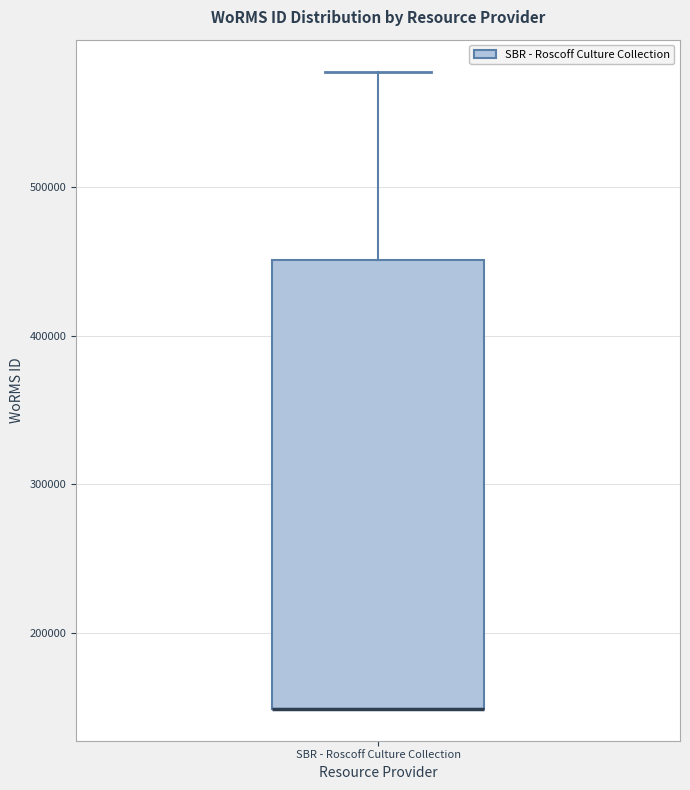

Read this box plot against the y-axis: the position of the median line, the range covered by the box, and the ends of both whiskers. The values are not printed on the chart, so give them approximately, as read against the axis.

median 150000 (drawn on the box's lower edge), box 150000 to 450000, whiskers 150000 to 580000